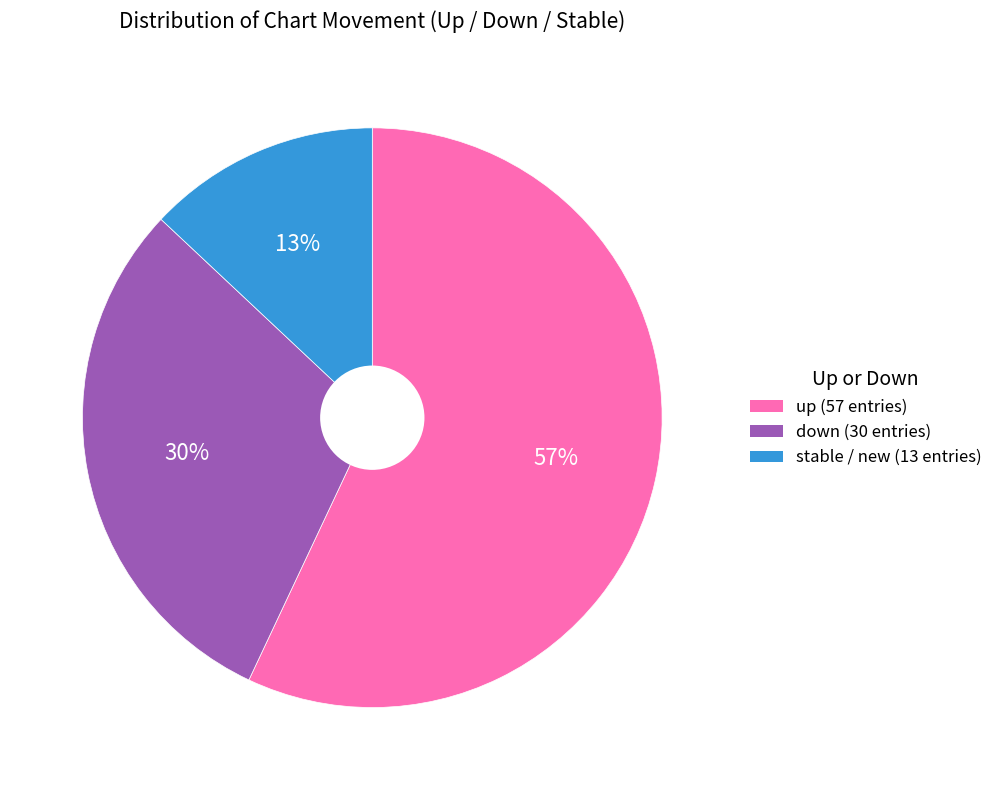

To the nearest percent, what is the difference between the largest and smallest slice percentages?

44%